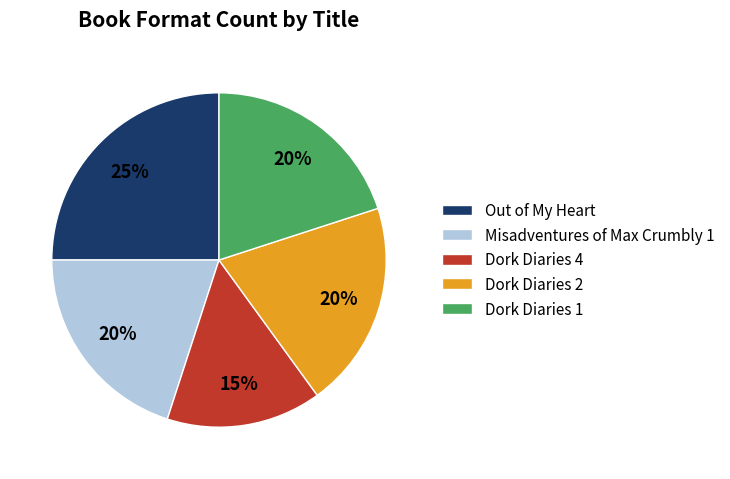

To the nearest percent, what percentage of the pie is Dork Diaries 2?

20%